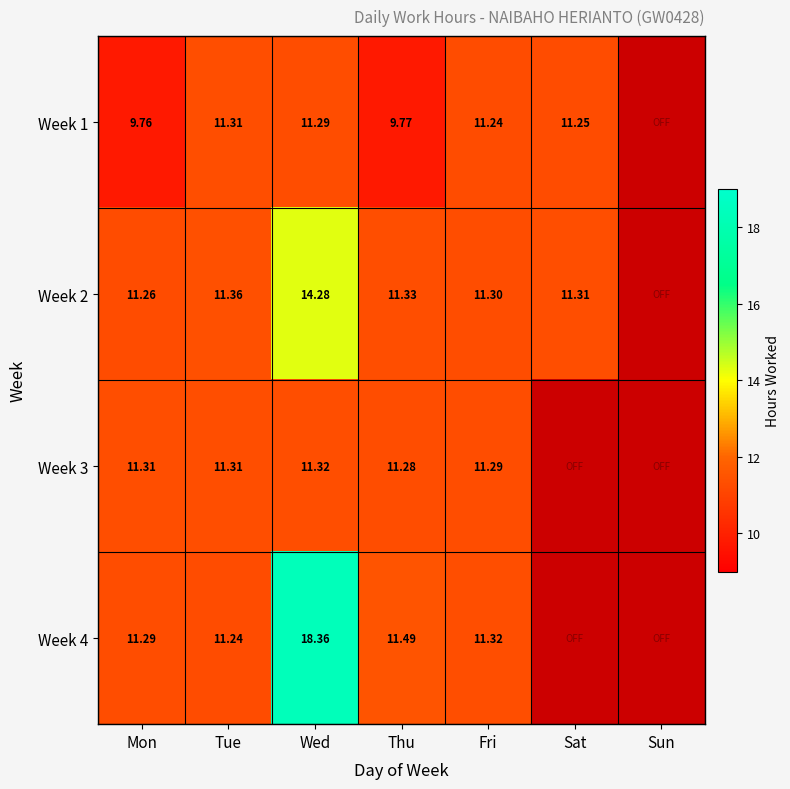

What is the difference between the second highest and second lowest values in the Week 3 series?

11.3